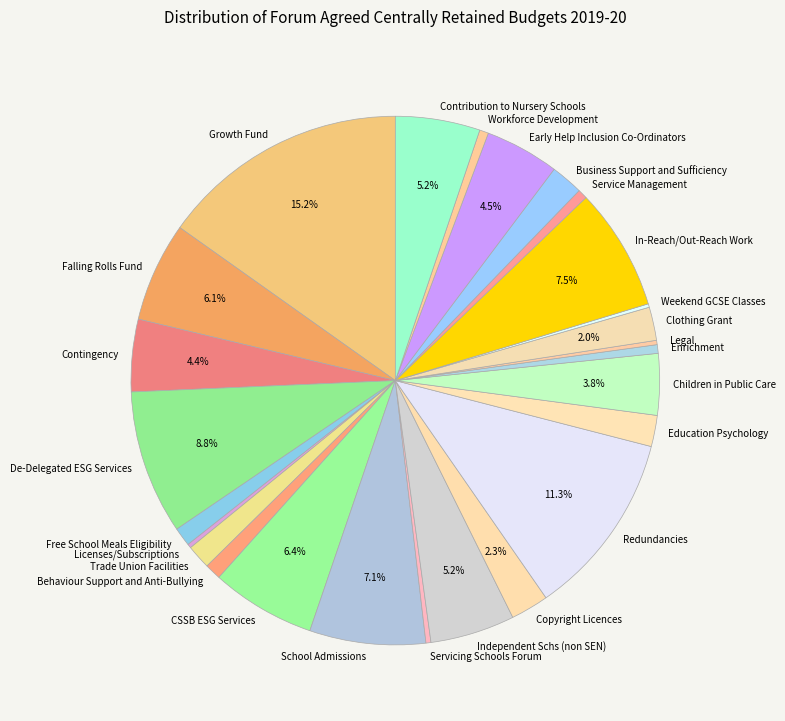

Which has a higher value, Servicing Schools Forum or Free School Meals Eligibility?

Free School Meals Eligibility